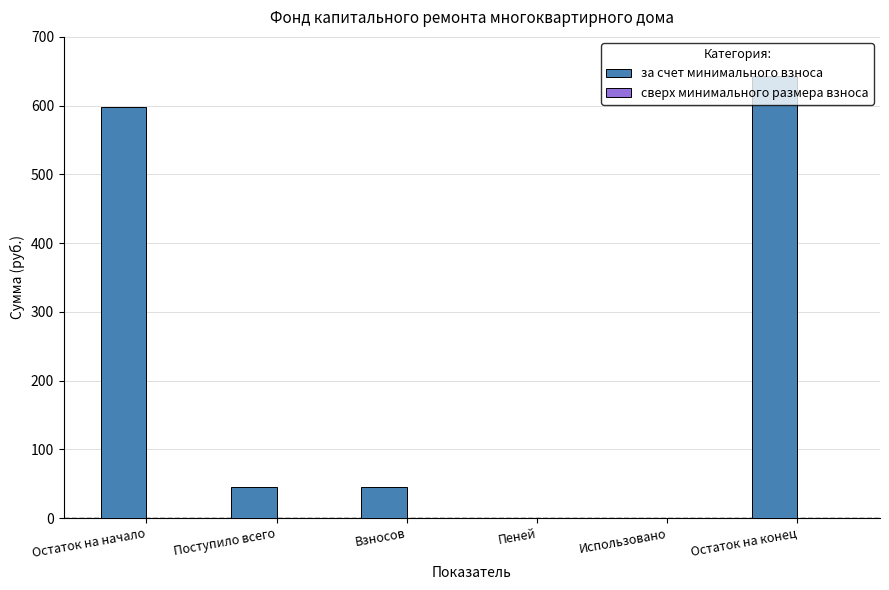

What is the ratio of the value at Взносов to the value at Поступило всего?

1.0